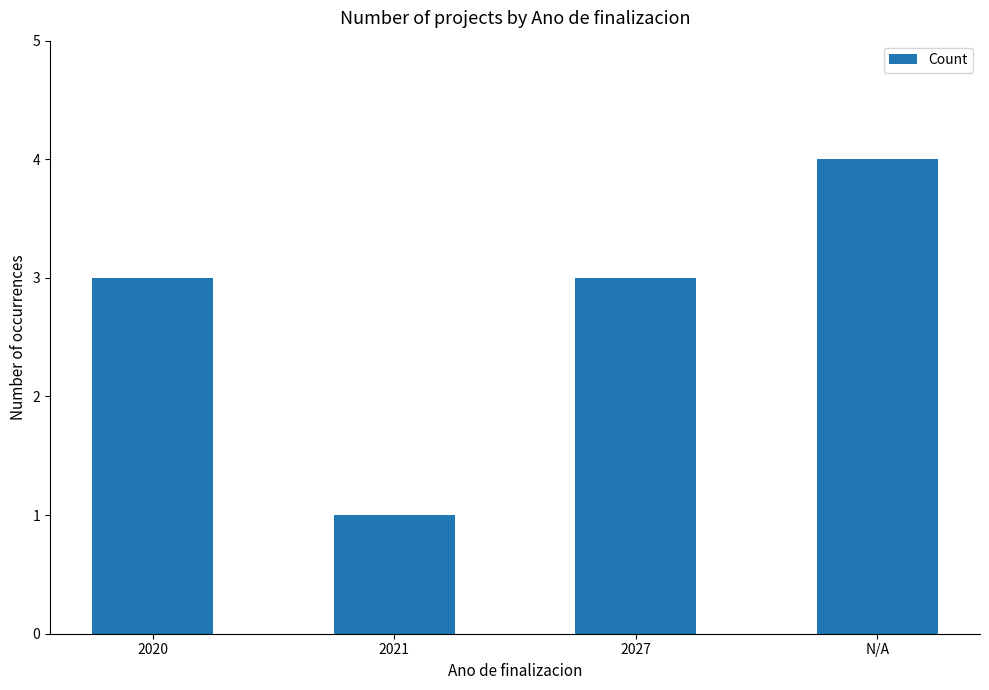

Which label corresponds to the largest value in the chart?

N/A